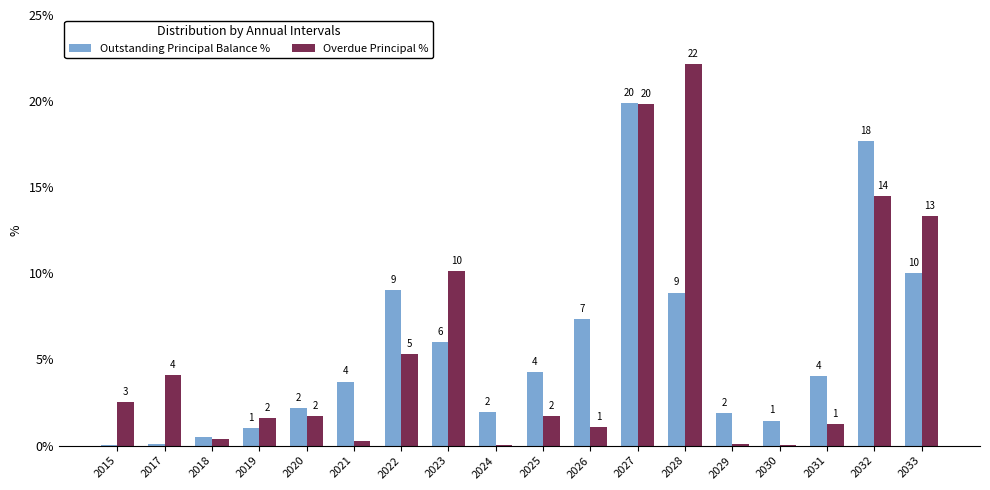

Where is Overdue Principal % nearest to the value 11?

2023